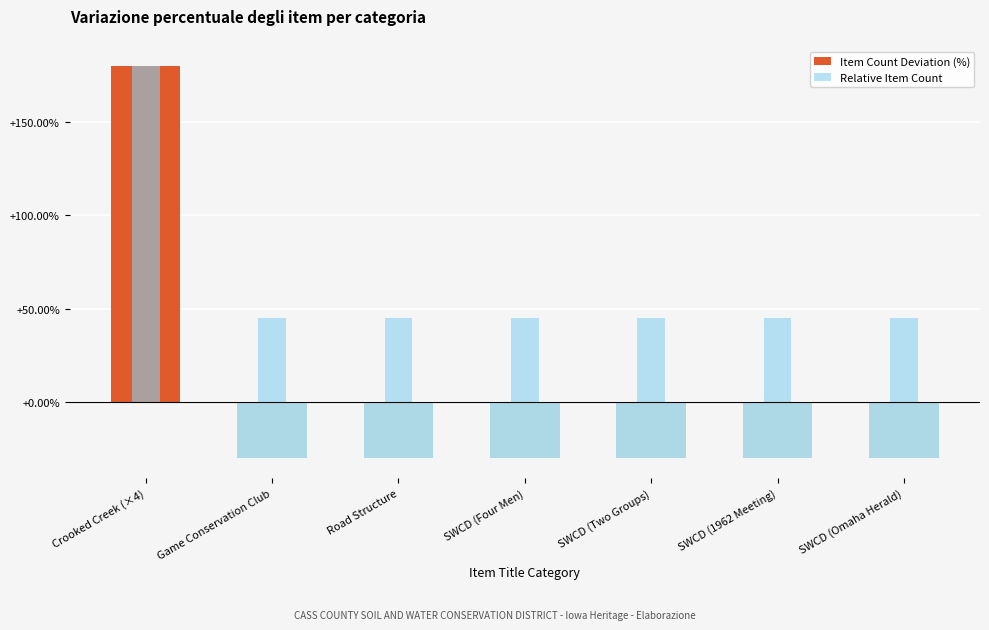

What are all the series names shown in the legend?

Item Count Deviation (%), Relative Item Count